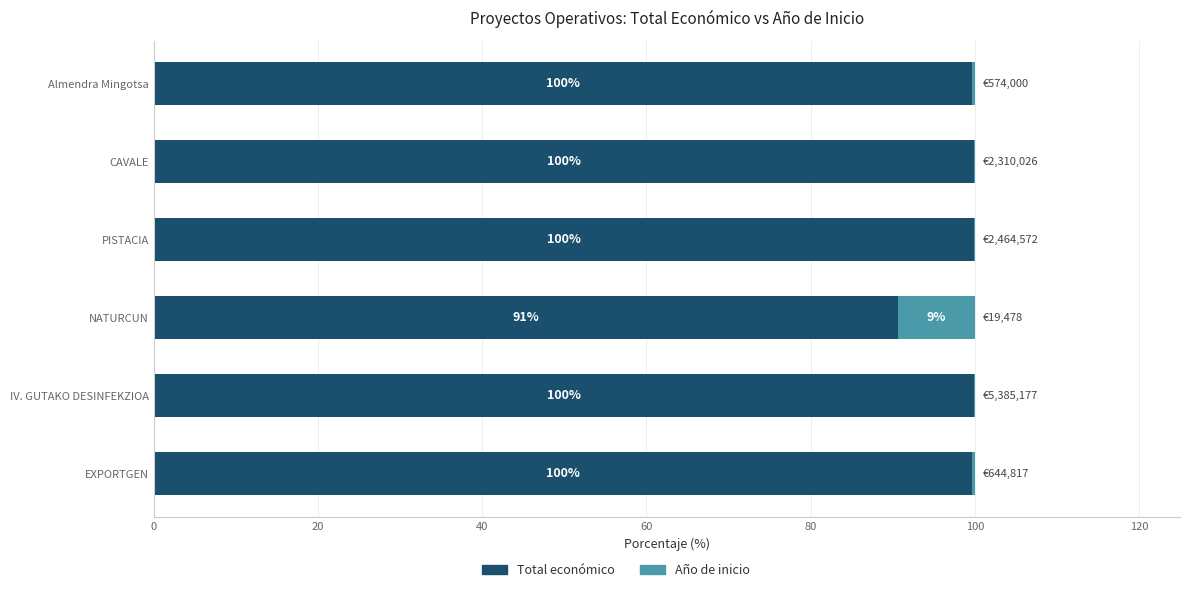

What is the approximate value of Total económico at EXPORTGEN?

99.7